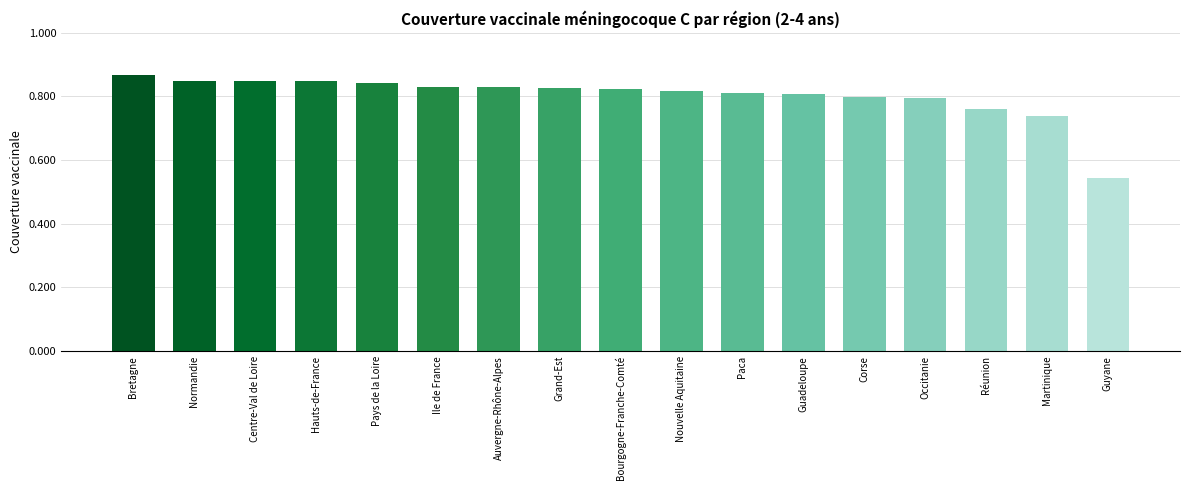

Between Normandie and Auvergne-Rhône-Alpes, which is larger?

Normandie